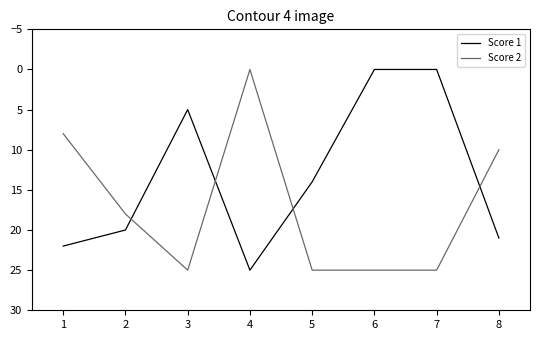

What is the average value of the Score 1 series?

13